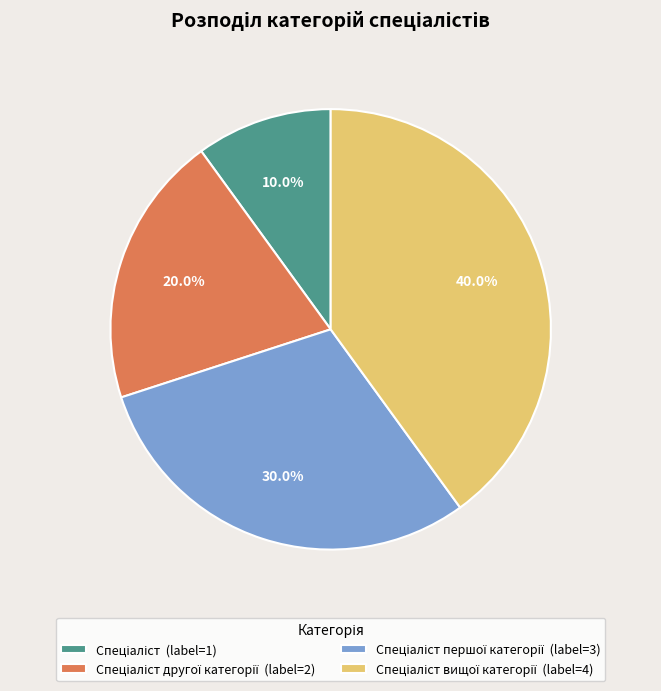

How many slices are in this pie chart?

4